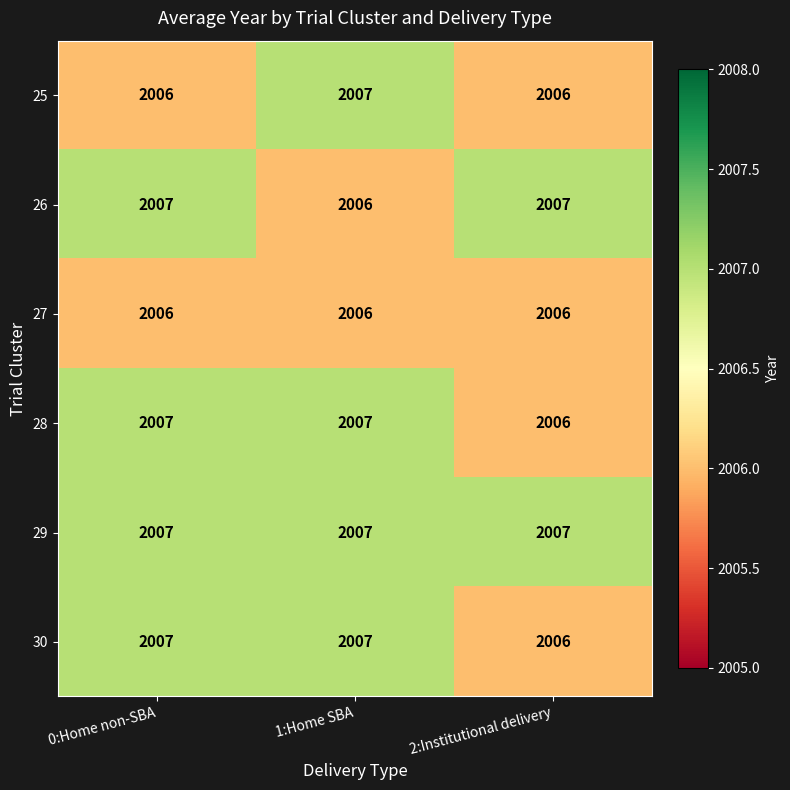

What is the sum of all 26 values?

6020